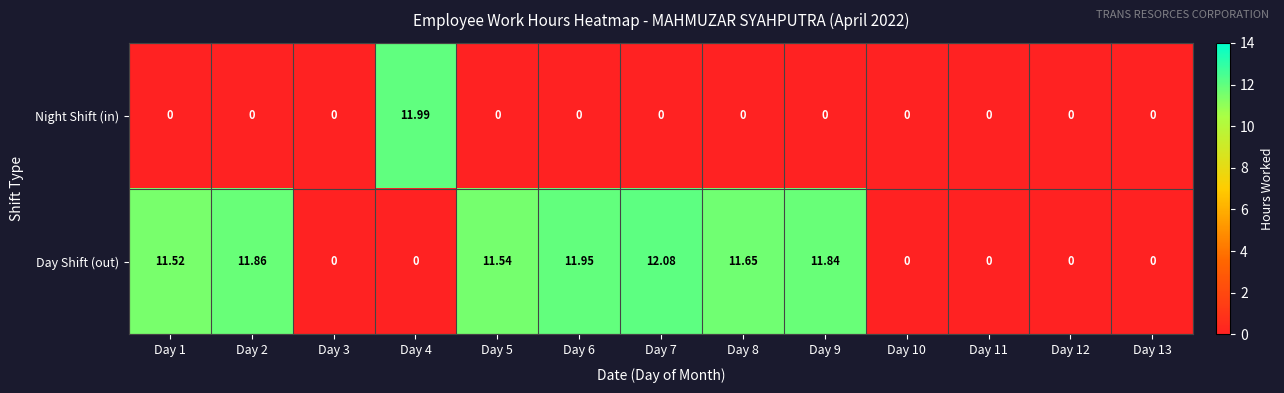

Is the value of Night Shift (in) at Day 13 greater than the value of Day Shift (out) at Day 5?

No